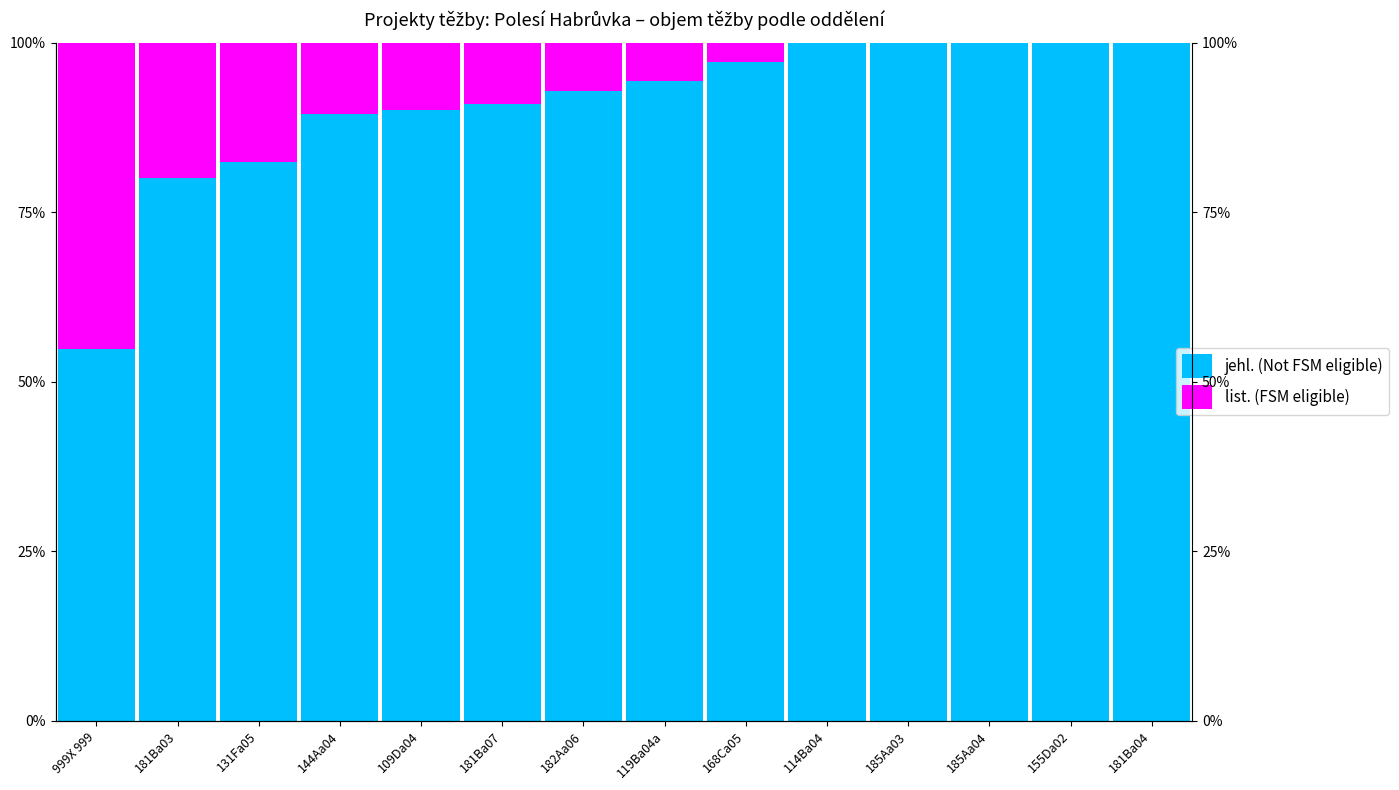

What is the sum of all jehl. (Not FSM eligible) values?

1271.8